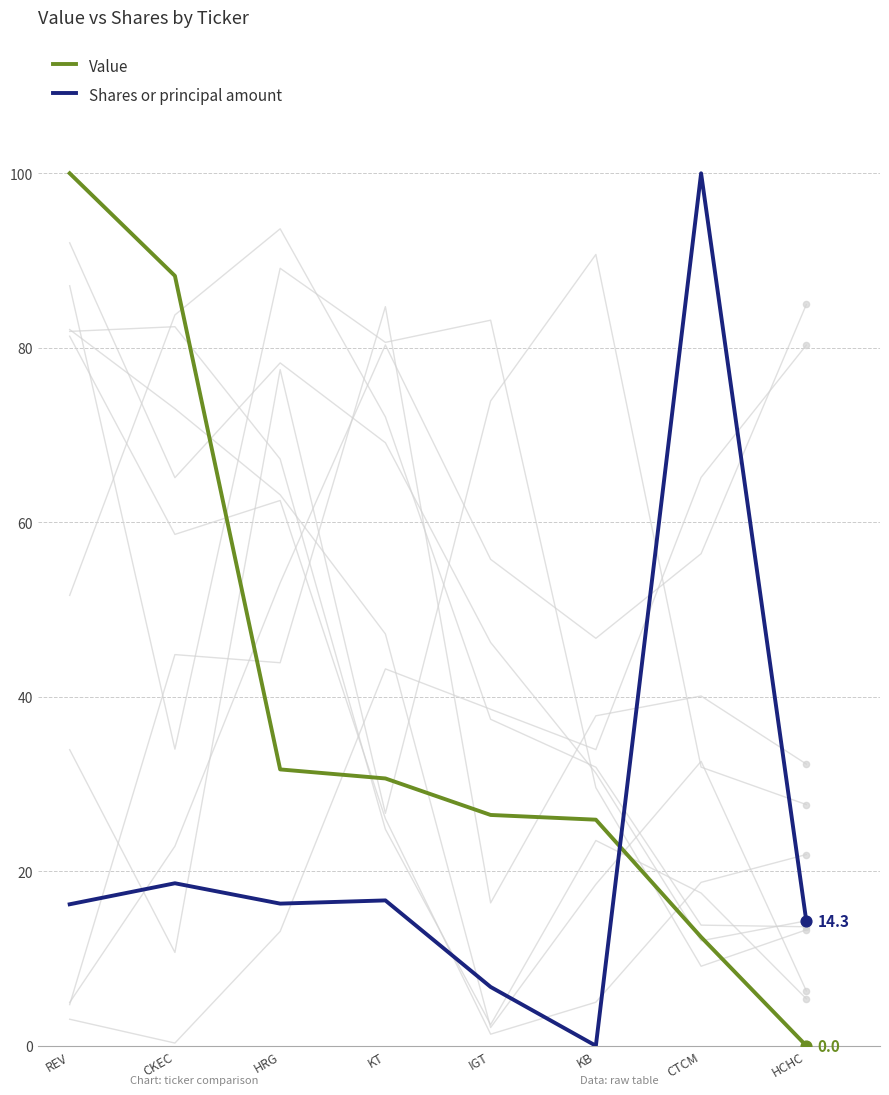

Which series has the largest total across all categories?

Value